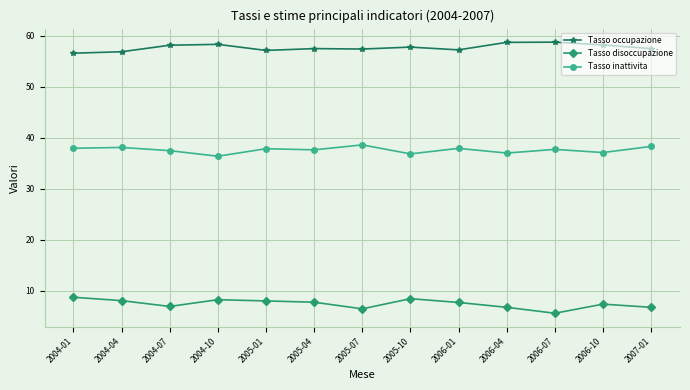

Is it true that Tasso disoccupazione equals 9.6 at 2004-07?

False